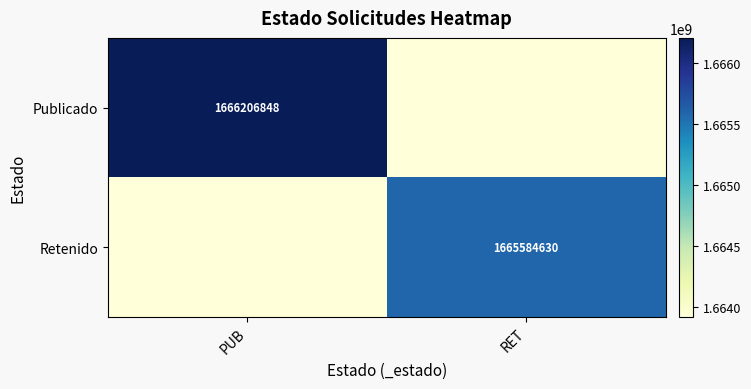

The Retenido series shows 1665584630 at RET. True or false?

True